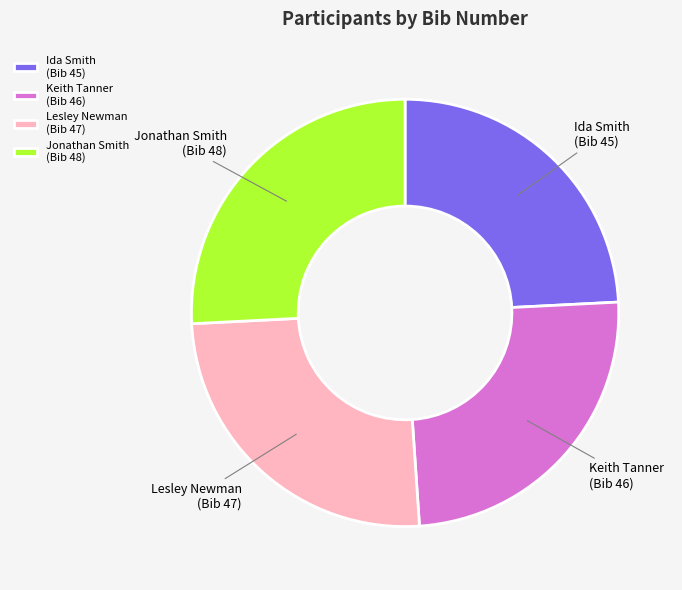

Which slice is the smallest?

Ida Smith (Bib 45)